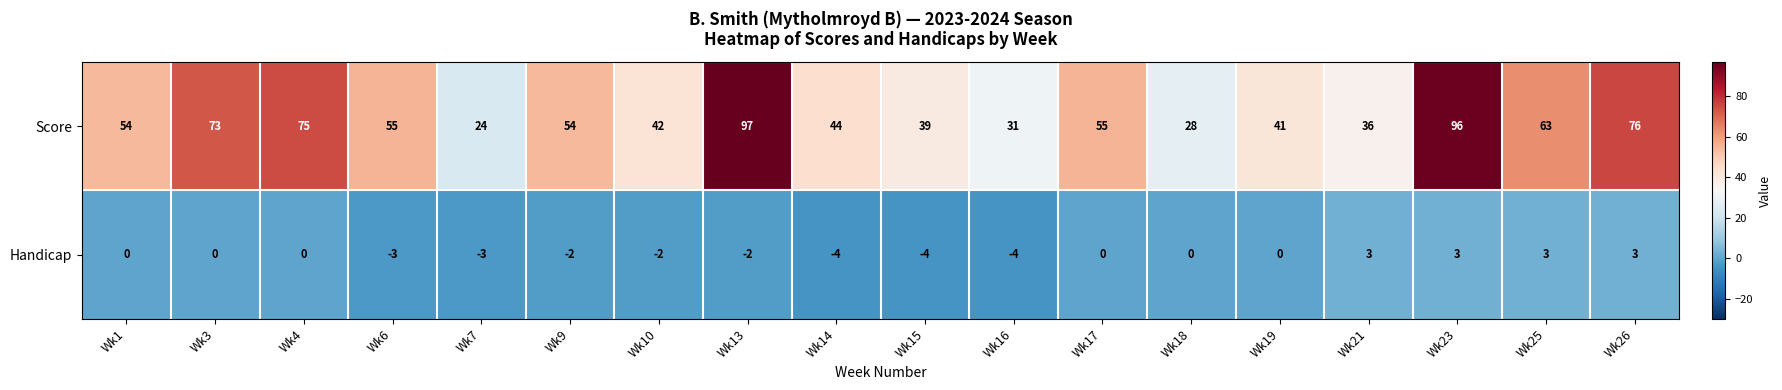

At which category does the chart reach its peak across all series?

Wk13